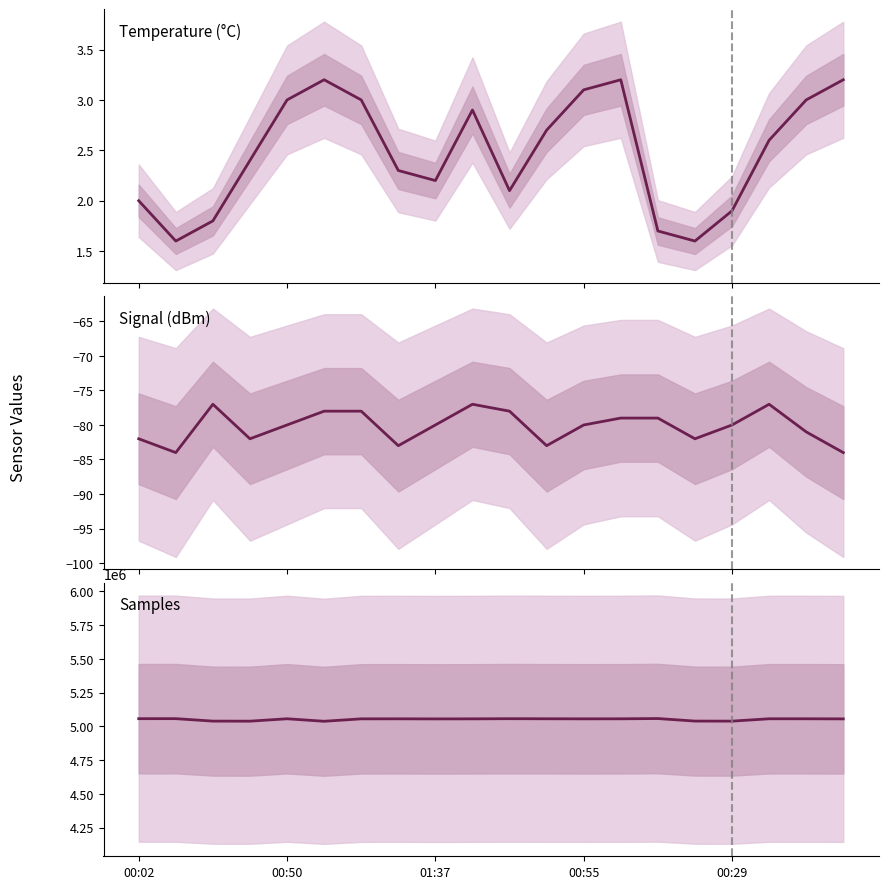

Reading left to right, list all the values displayed in this chart.

Temp: 2.0	1.6	1.8	2.4	3.0	3.2	3.0	2.3	2.2	2.9	2.1	2.7	3.1	3.2	1.7	1.6	1.9	2.6	3.0	3.2
Signal: -82.0	-84.0	-77.0	-82.0	-80.0	-78.0	-78.0	-83.0	-80.0	-77.0	-78.0	-83.0	-80.0	-79.0	-79.0	-82.0	-80.0	-77.0	-81.0	-84.0
Samples: 5057015.0	5057149.0	5038942.0	5038508.0	5056287.0	5037753.0	5055731.0	5055926.0	5055294.0	5055714.0	5056828.0	5056228.0	5055775.0	5055988.0	5057960.0	5039204.0	5038748.0	5056278.0	5056191.0	5055508.0